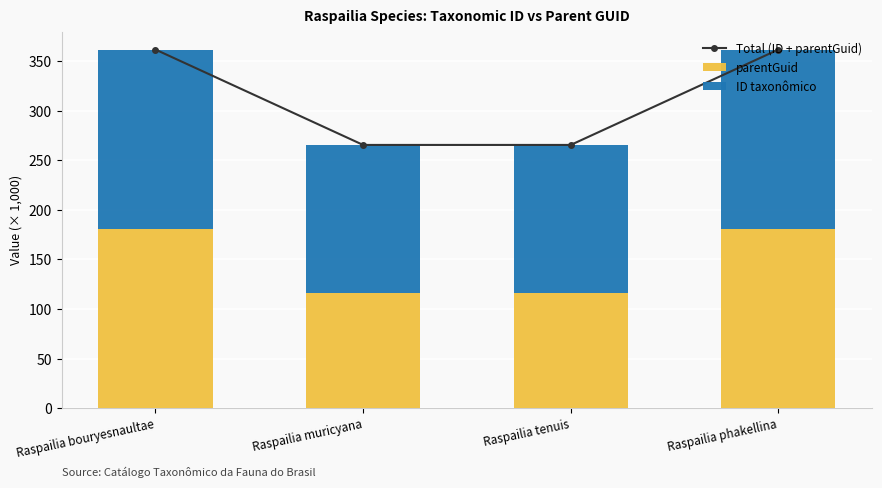

What is the difference between the parentGuid values at Raspailia phakellina and Raspailia tenuis?

64.7